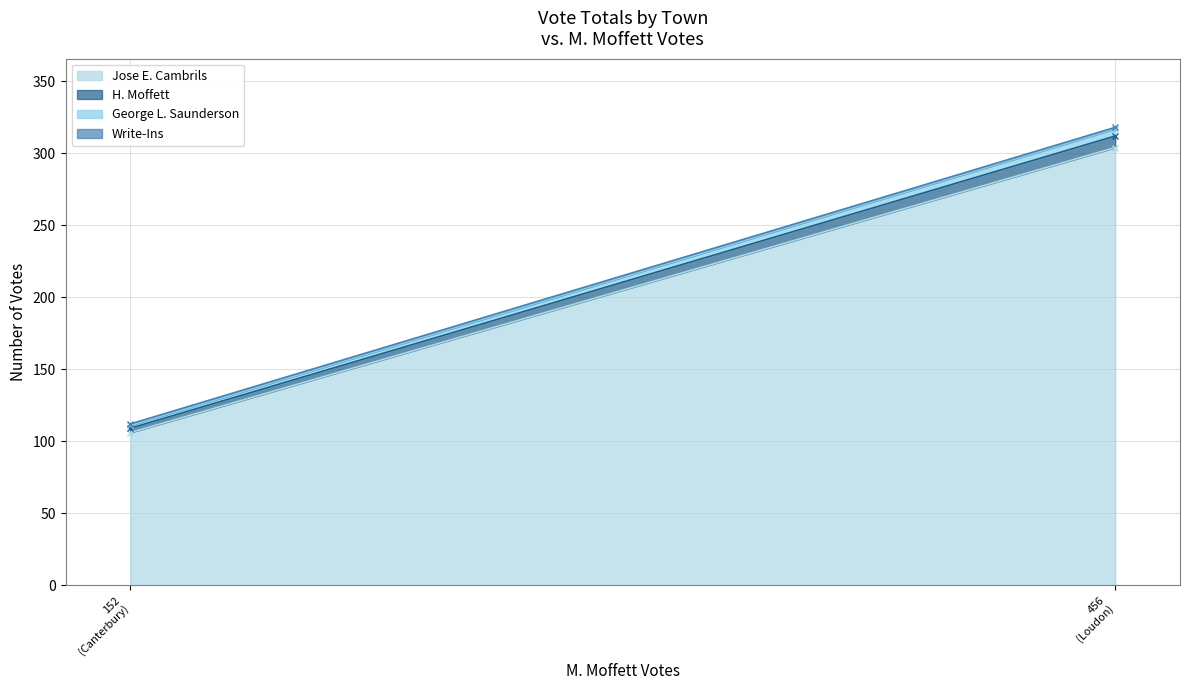

What are all the series names shown in the legend?

Jose E. Cambrils, H. Moffett, George L. Saunderson, Write-Ins